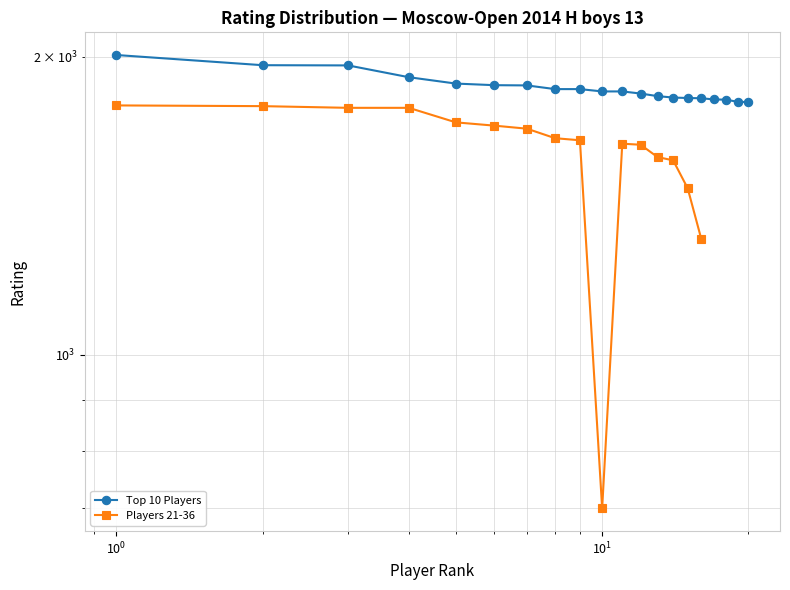

Rank the categories by value from lowest to highest.

20, 19, 18, 17, 16, 15, 14, 13, 12, 10, 11, 8, 9, 7, 6, 5, 4, 3, 2, 1